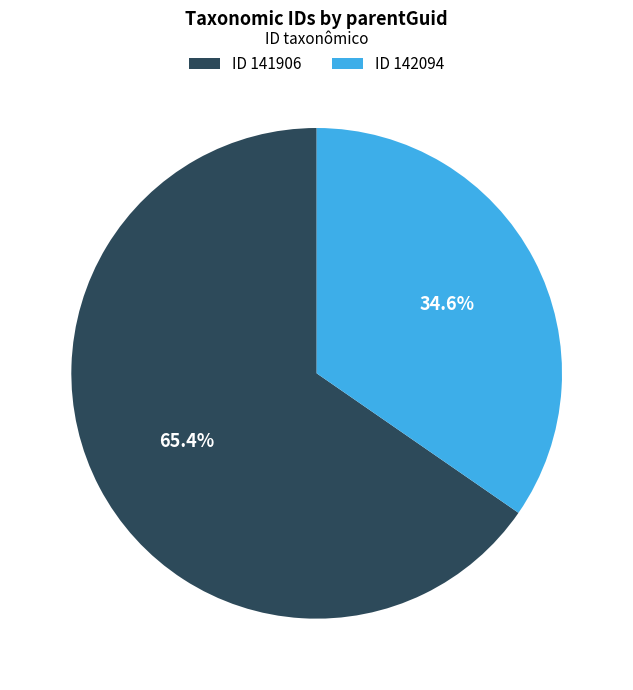

Is the sum of ID 141906 and ID 142094 greater than half?

Yes